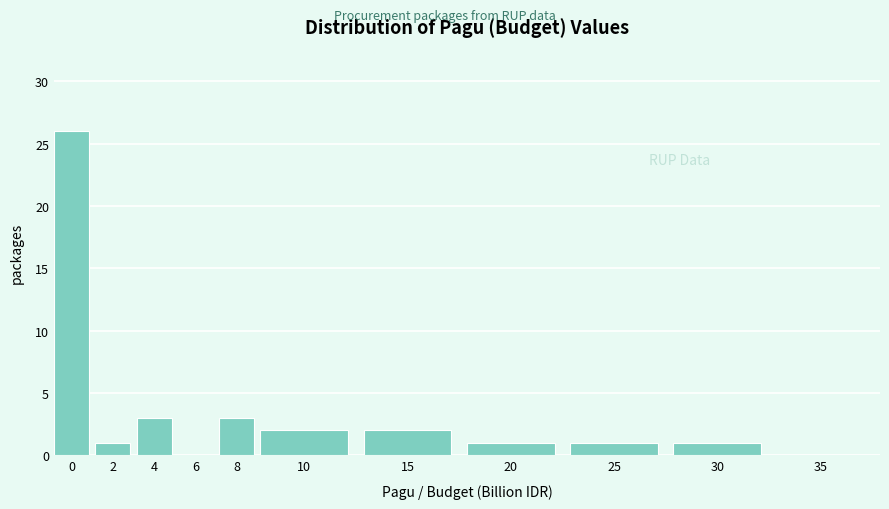

Reading right to left, what are all the values shown in this chart?

35=0	30=1	25=1	20=1	15=2	10=2	8=3	6=0	4=3	2=1	0=26